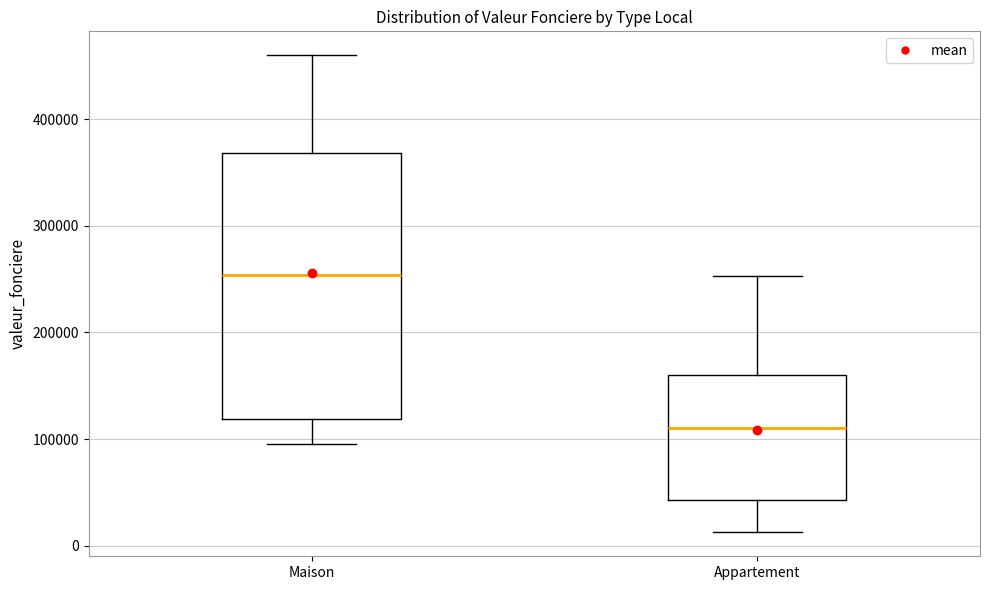

Reading left to right, read every box against the y-axis: the position of its median line, the range the box covers, and the ends of its whiskers. The values are not printed on the chart, so give them approximately, as read against the axis.

Maison: median 250000, box 120000 to 370000, whiskers 100000 to 460000
Appartement: median 110000, box 40000 to 160000, whiskers 10000 to 250000